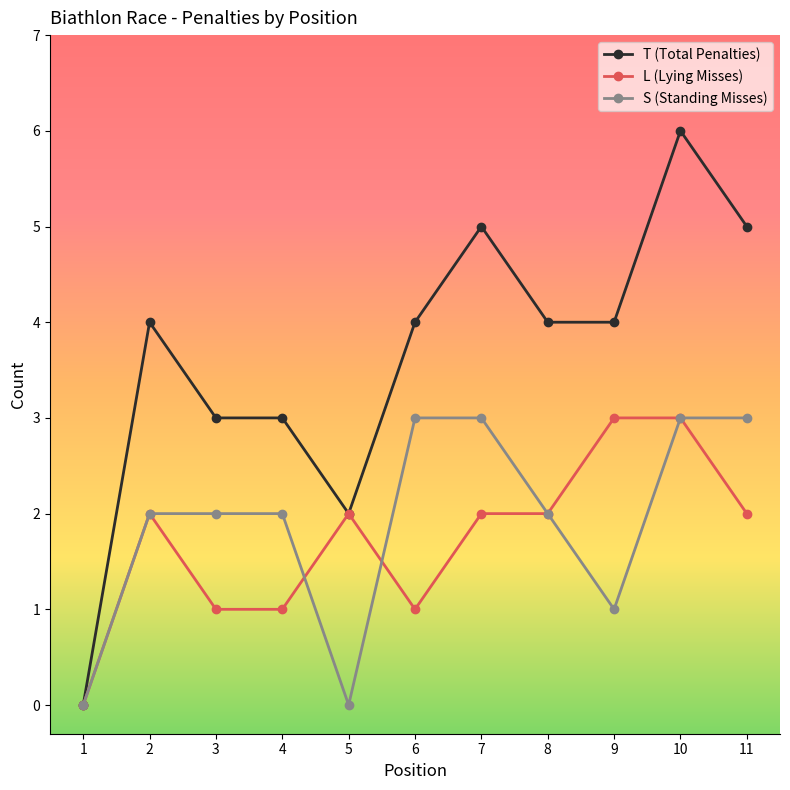

Which series has the widest spread of values?

T (Total Penalties)